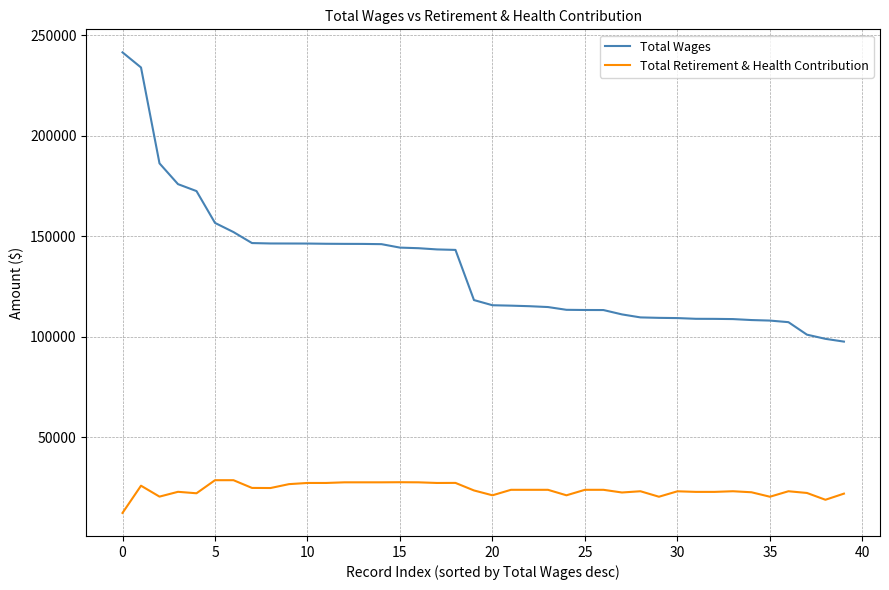

Rank the series by their average value, from lowest to highest.

Total Retirement & Health Contribution, Total Wages